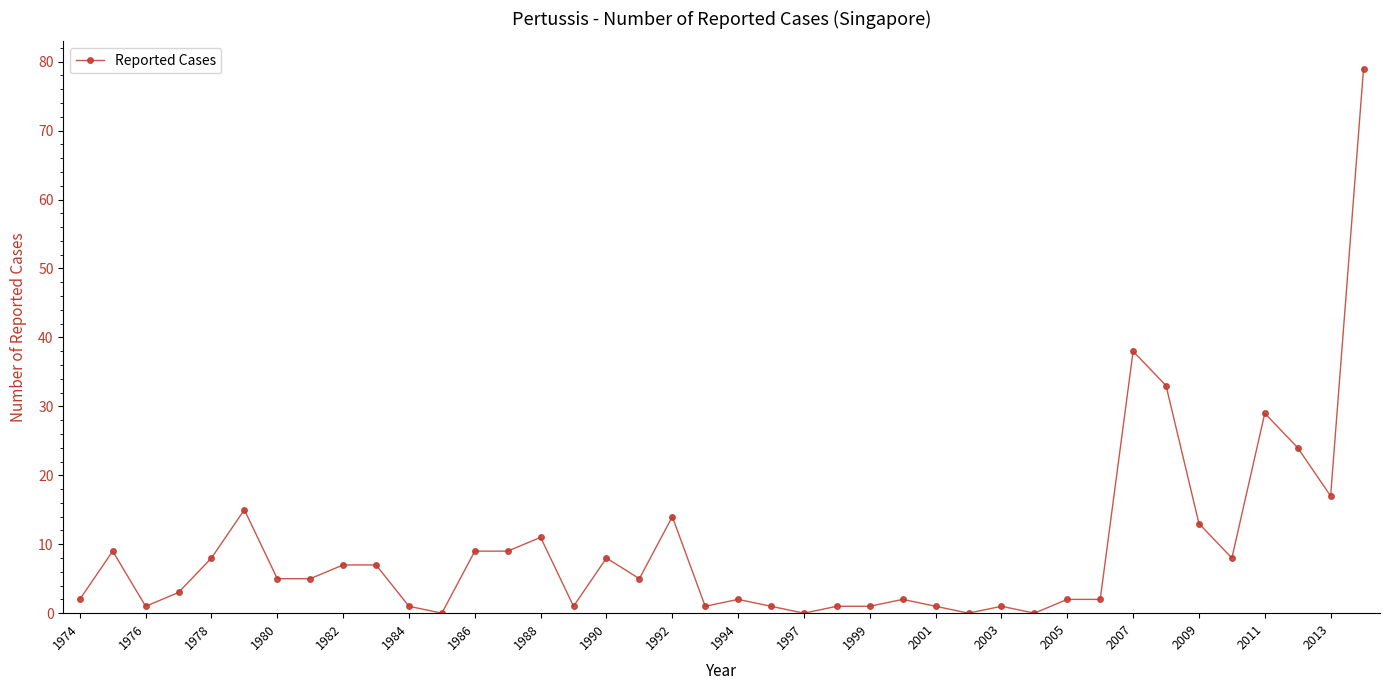

How many lines are shown in the chart?

1